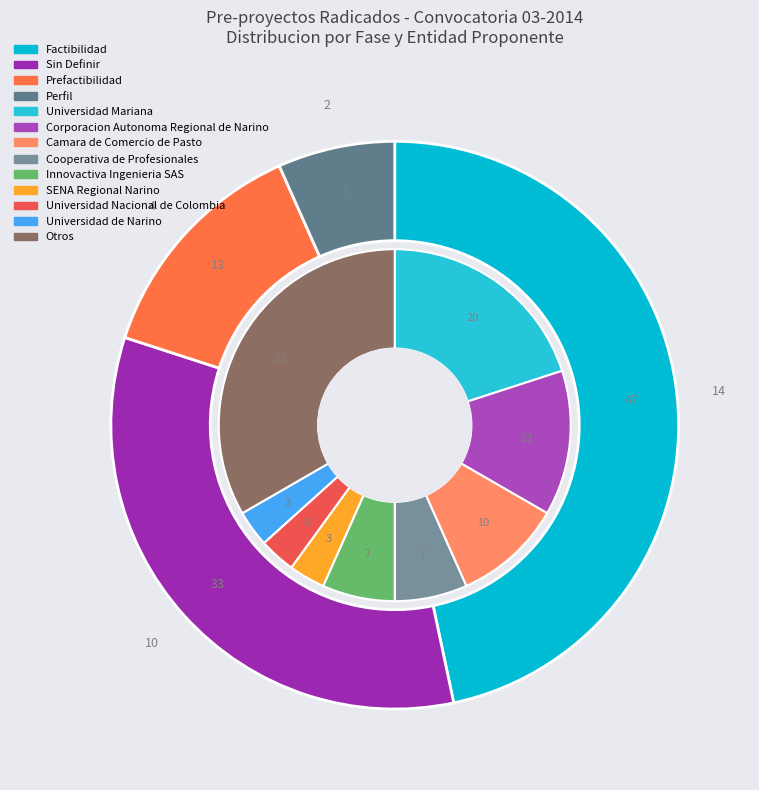

Which slice is the smallest?

Perfil